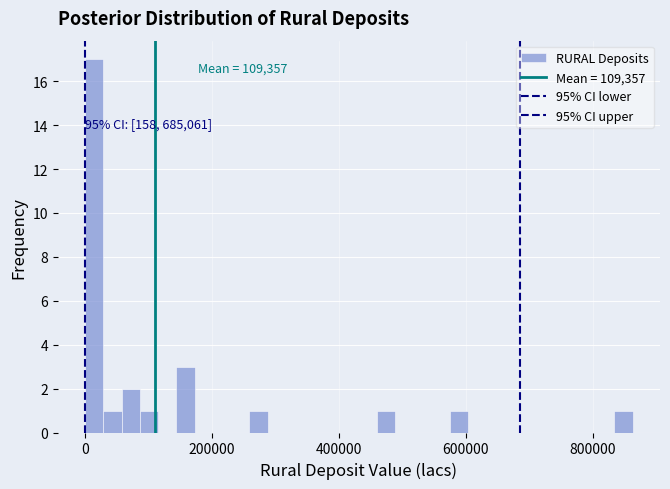

Read against the x-axis, roughly where is the centre of the tallest bar?

20000